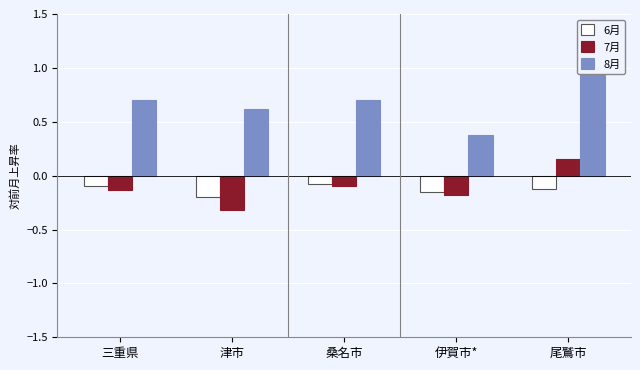

At which category does the chart reach its minimum across all series?

津市